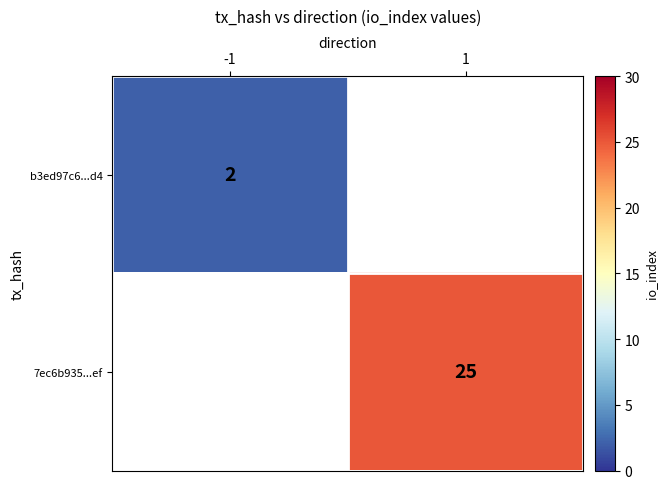

True or false: b3ed97c6...d4 has a value of 2 at -1.

True